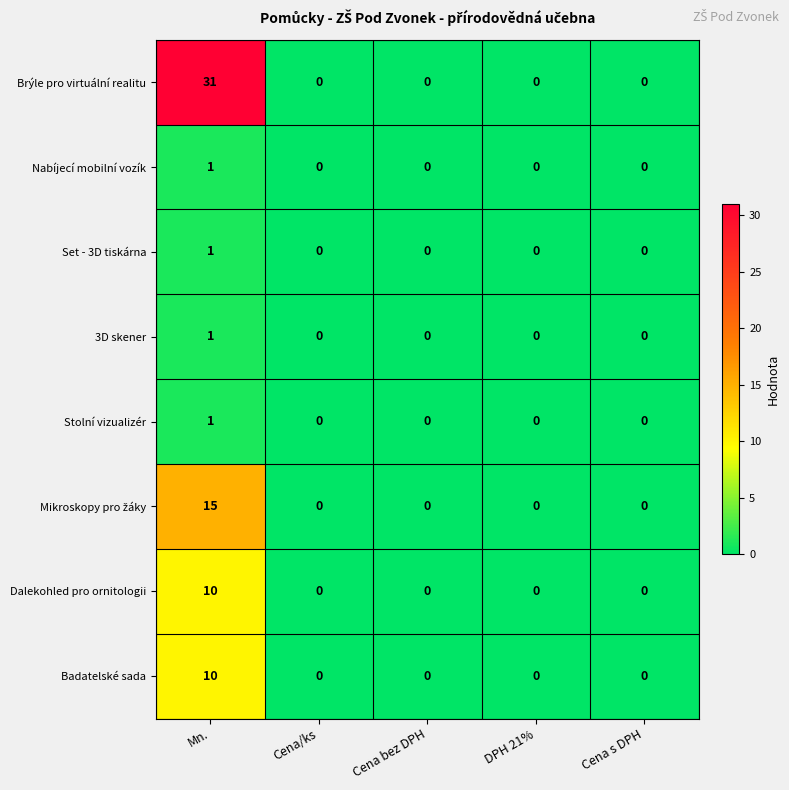

What is the maximum value shown in the chart?

31